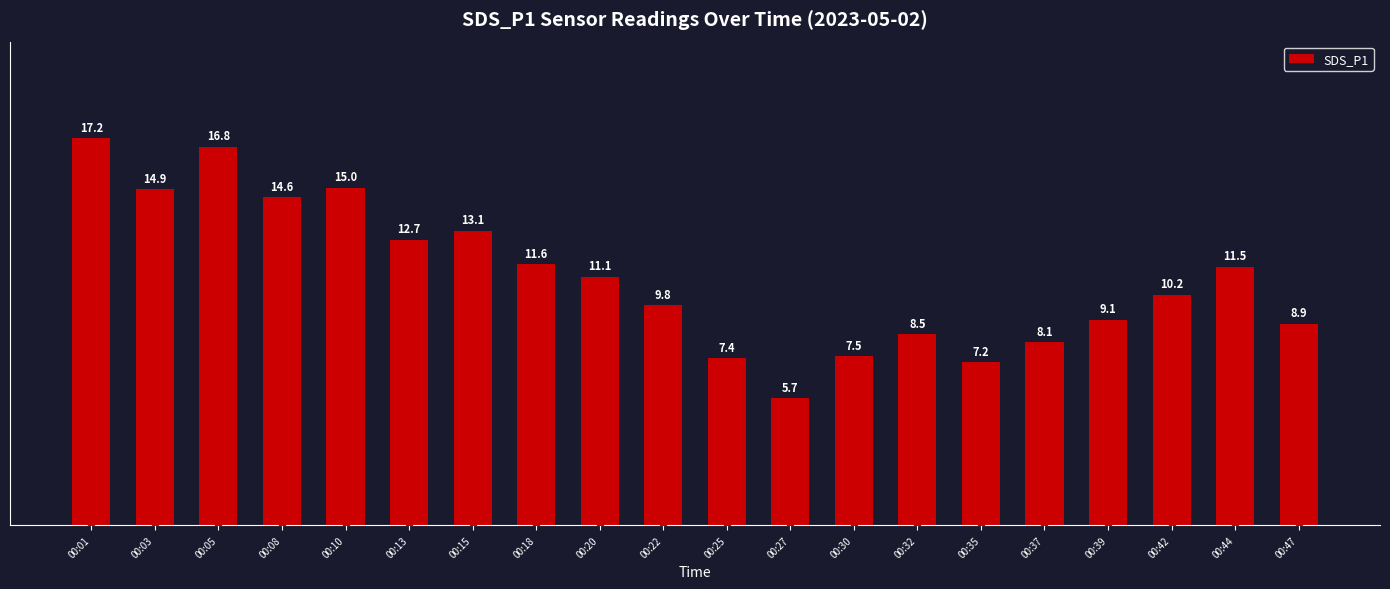

Which has a higher value, 00:18 or 00:08?

00:08